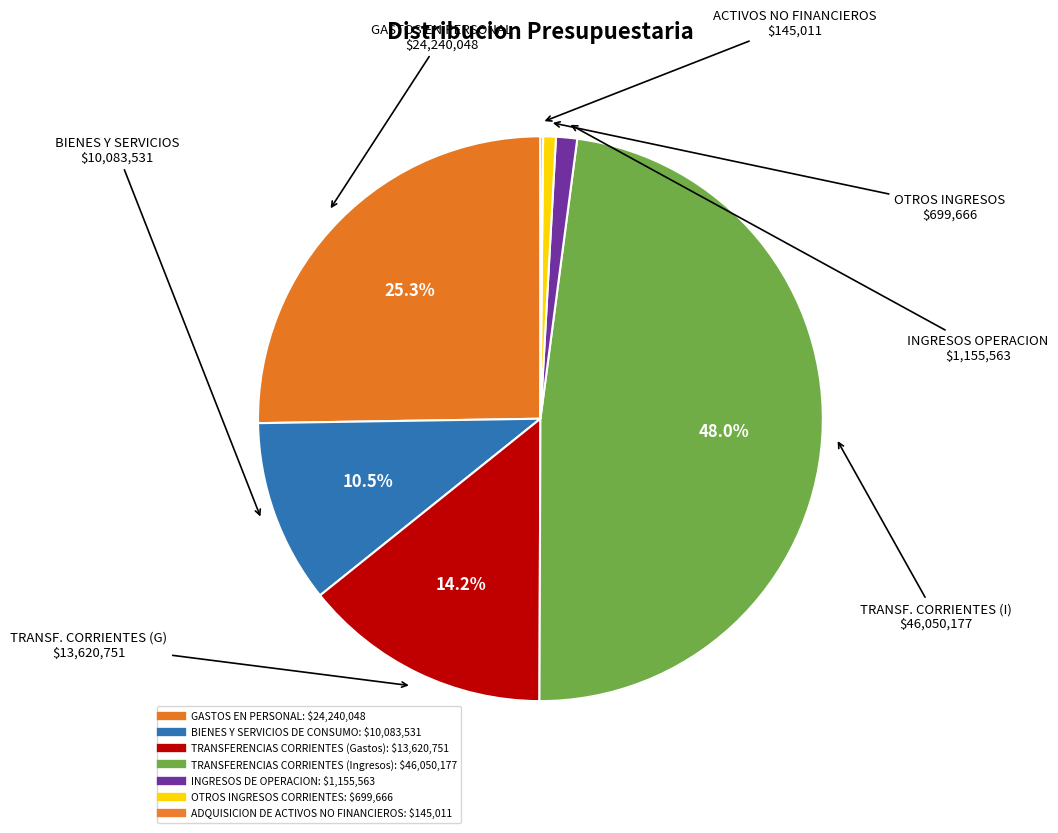

What is the largest slice in the pie chart?

TRANSFERENCIAS CORRIENTES (Ingresos)